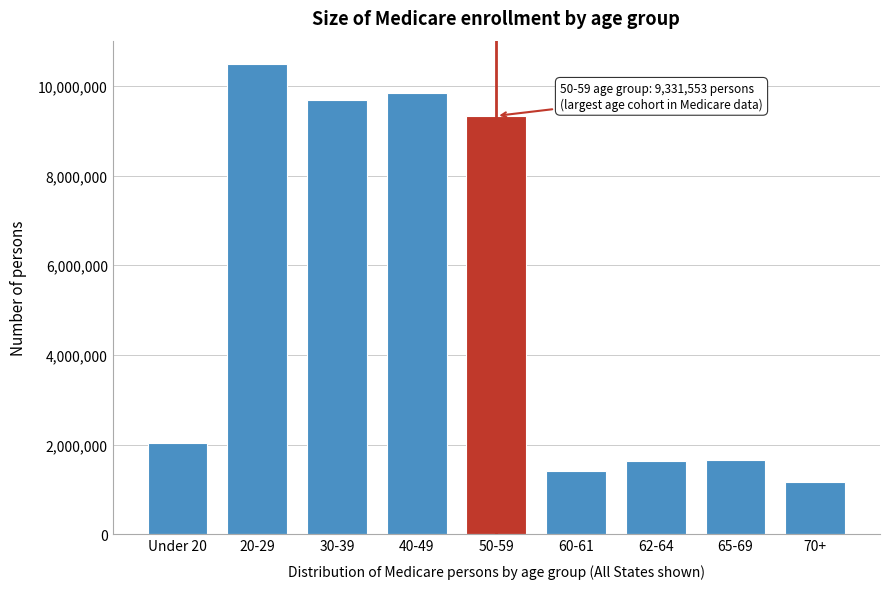

What is the change in value from 20-29 to 30-39?

-799477